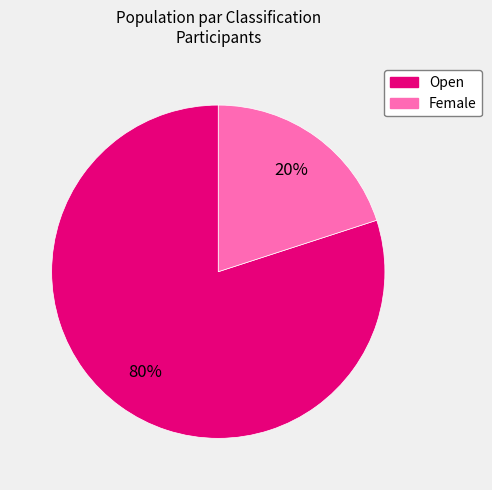

Is it true that Open is 80% of the pie?

True